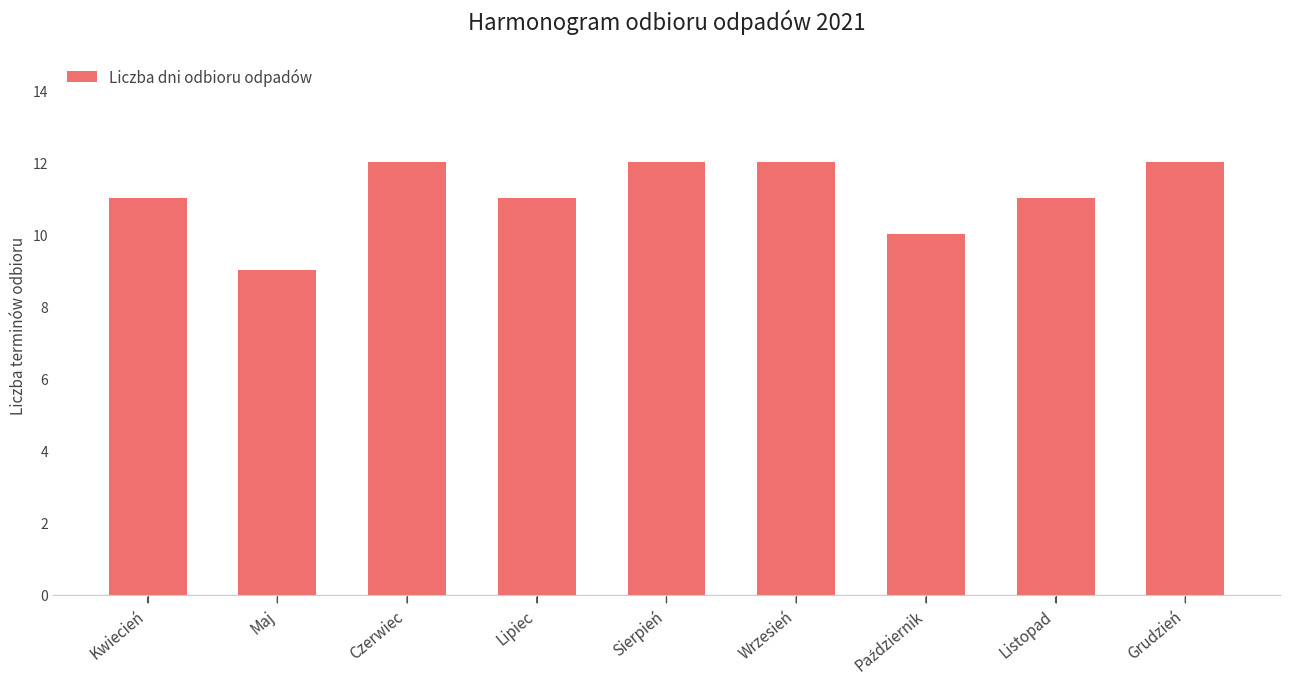

What is the label of the 8th bar from the left?

Listopad